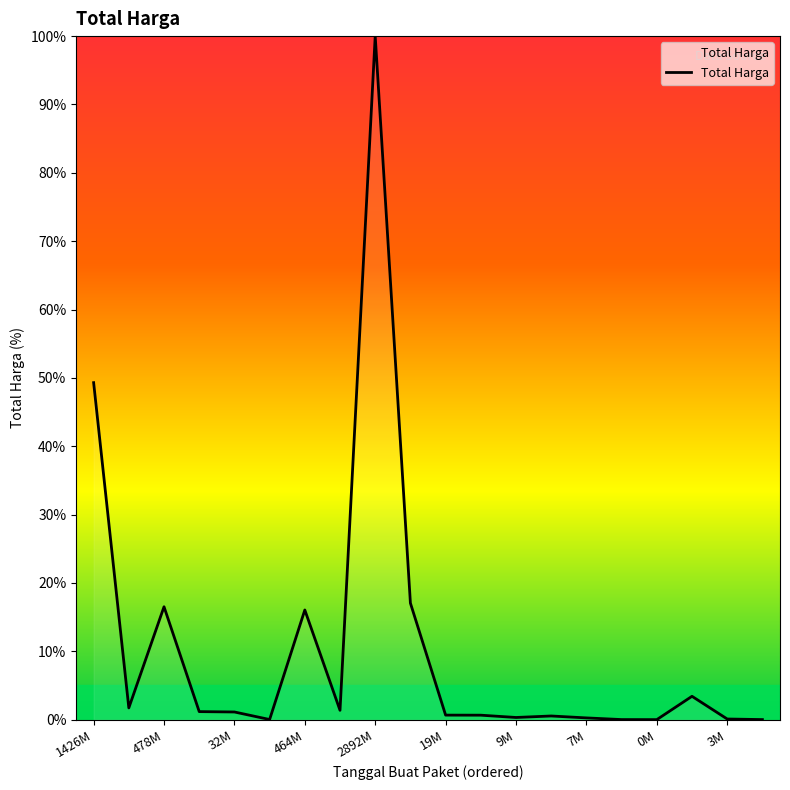

What is the greatest value displayed?

100.0